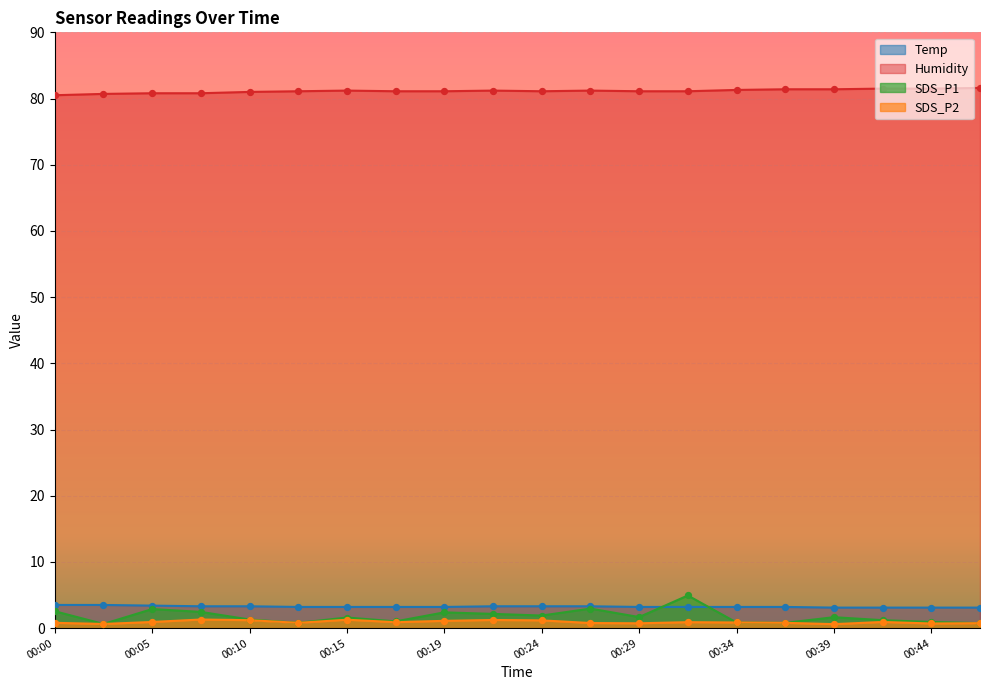

At which category is the sum across all series the highest?

00:32